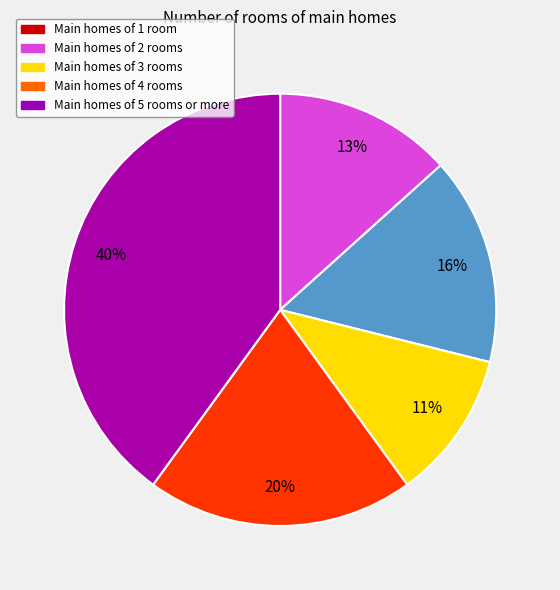

To the nearest percent, what is the difference between the largest and smallest slice percentages?

29%